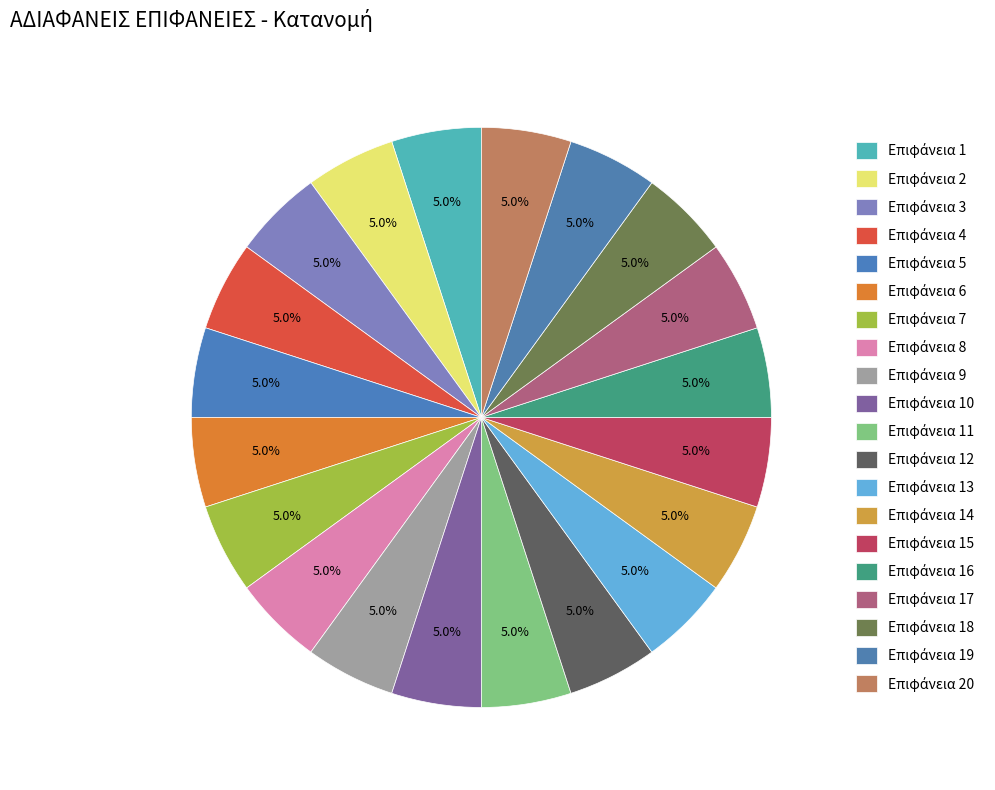

How many slices are in this pie chart?

20